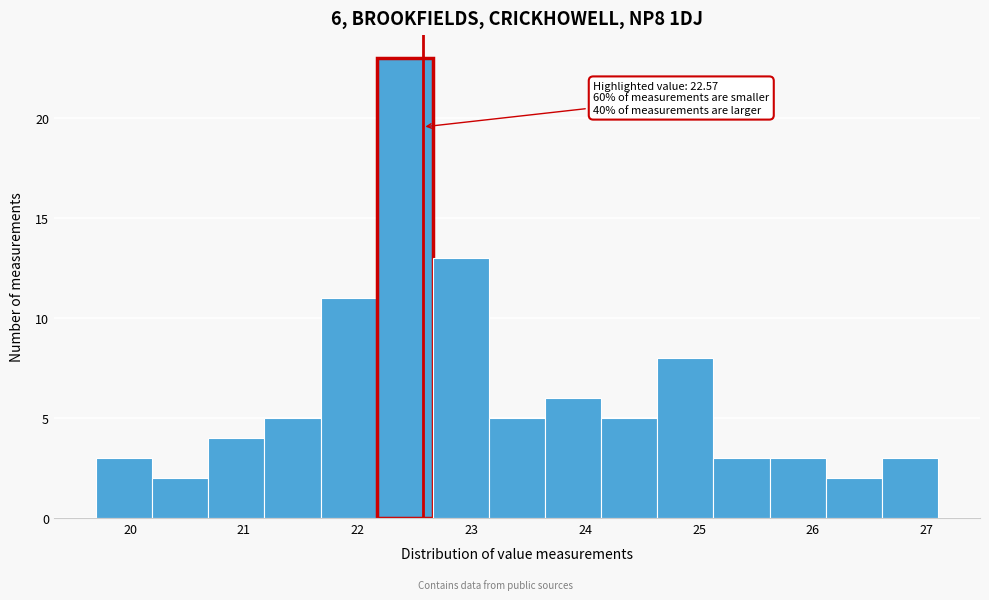

Over which range of the x-axis is the bar tallest?

22.2 to 22.7